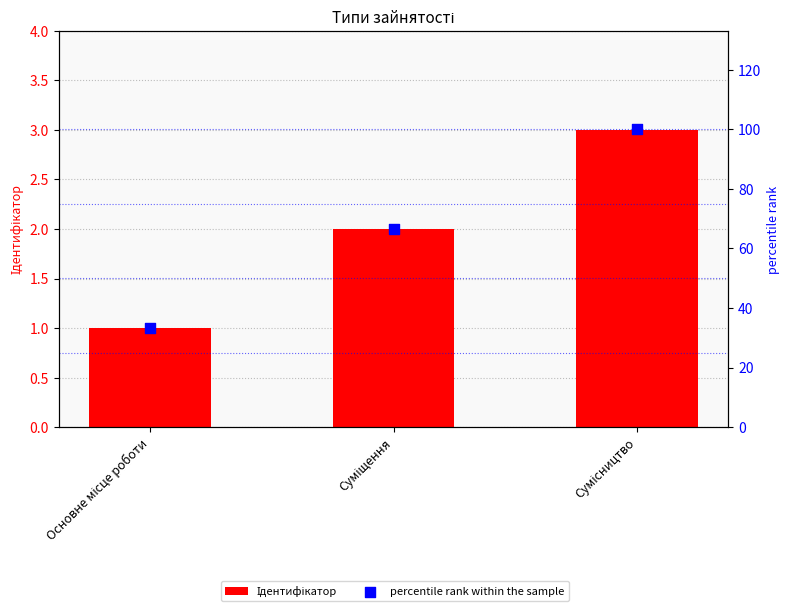

What is the total value across all series at Сумісництво?

103.0